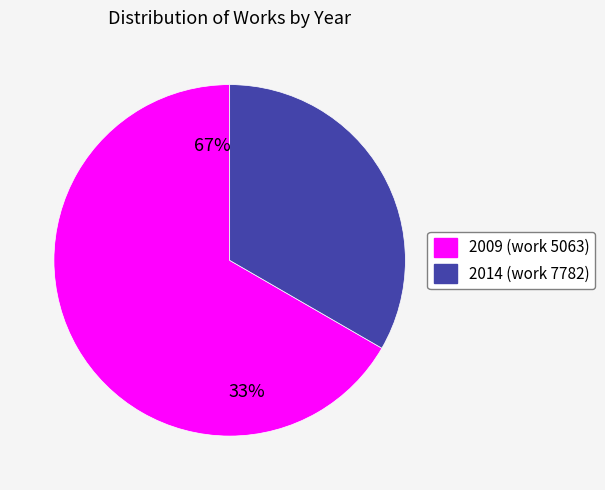

What is the ratio of the value at 2009-09-14 to the value at 2014-01-11?

0.7